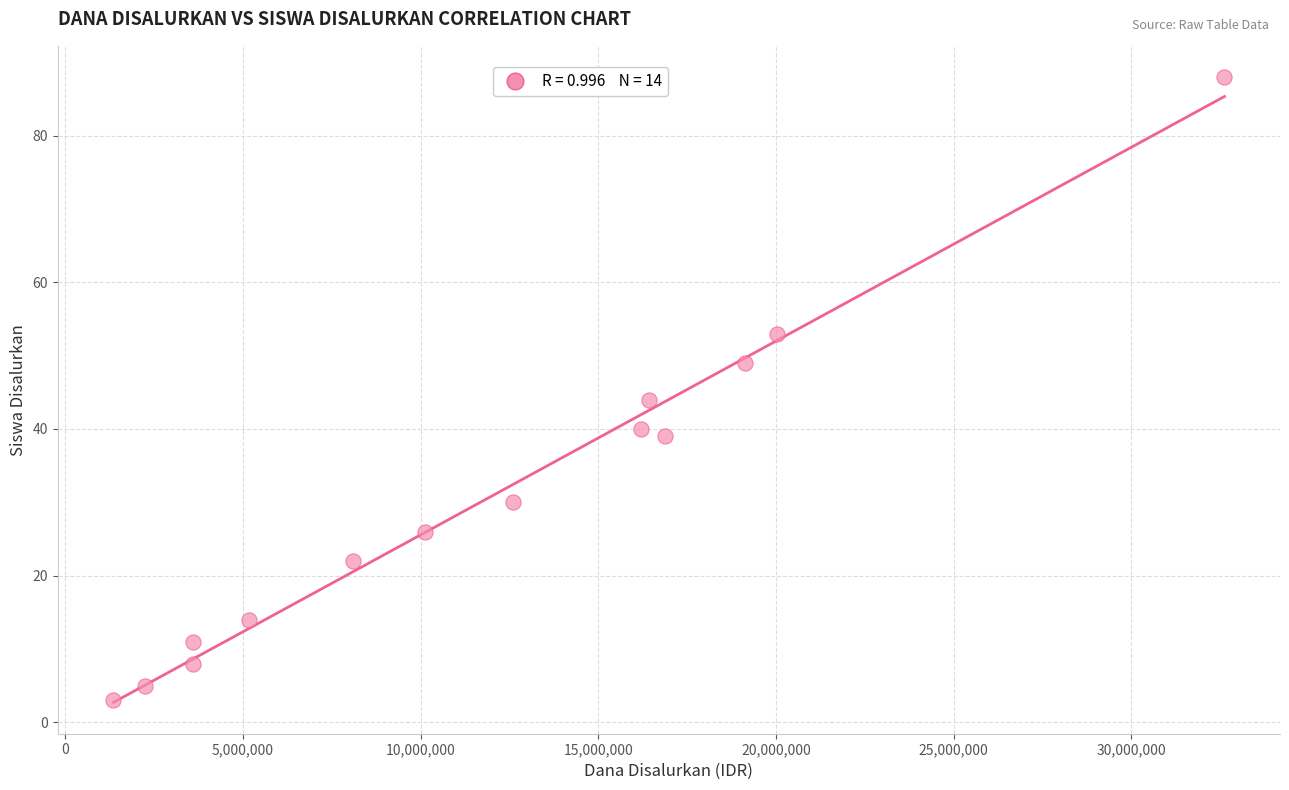

What is the range of X values (max minus min)?

31275000